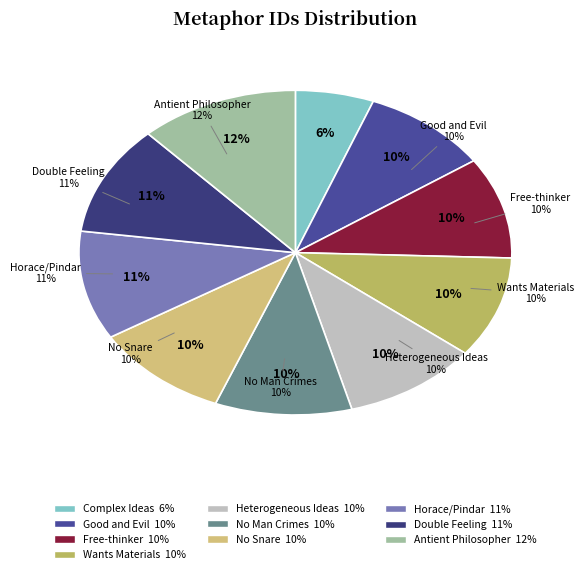

Does Double Feeling is of Various account for over 50% of the chart?

No